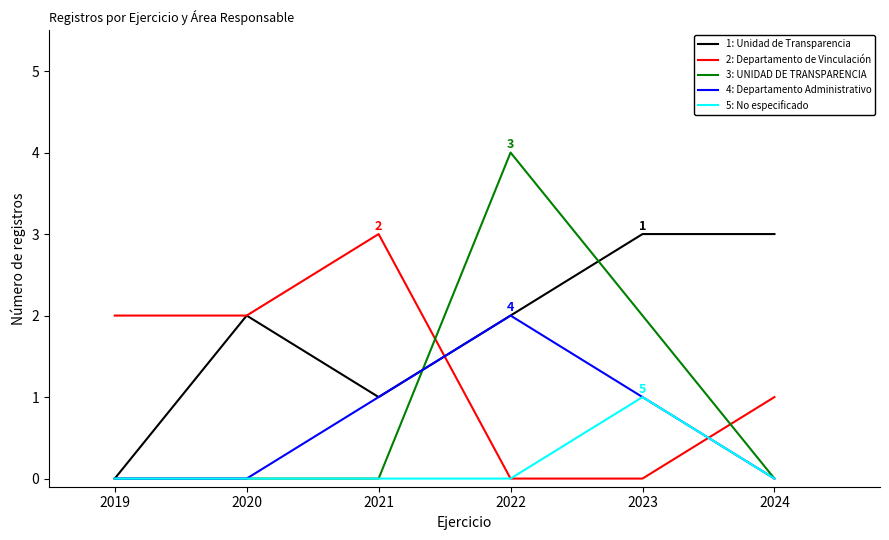

What is the maximum value shown in the chart?

4